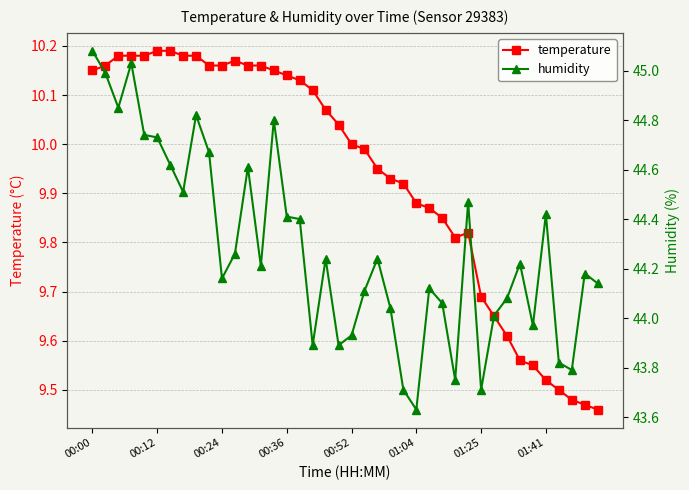

True or false: humidity and temperature cross at least once.

False